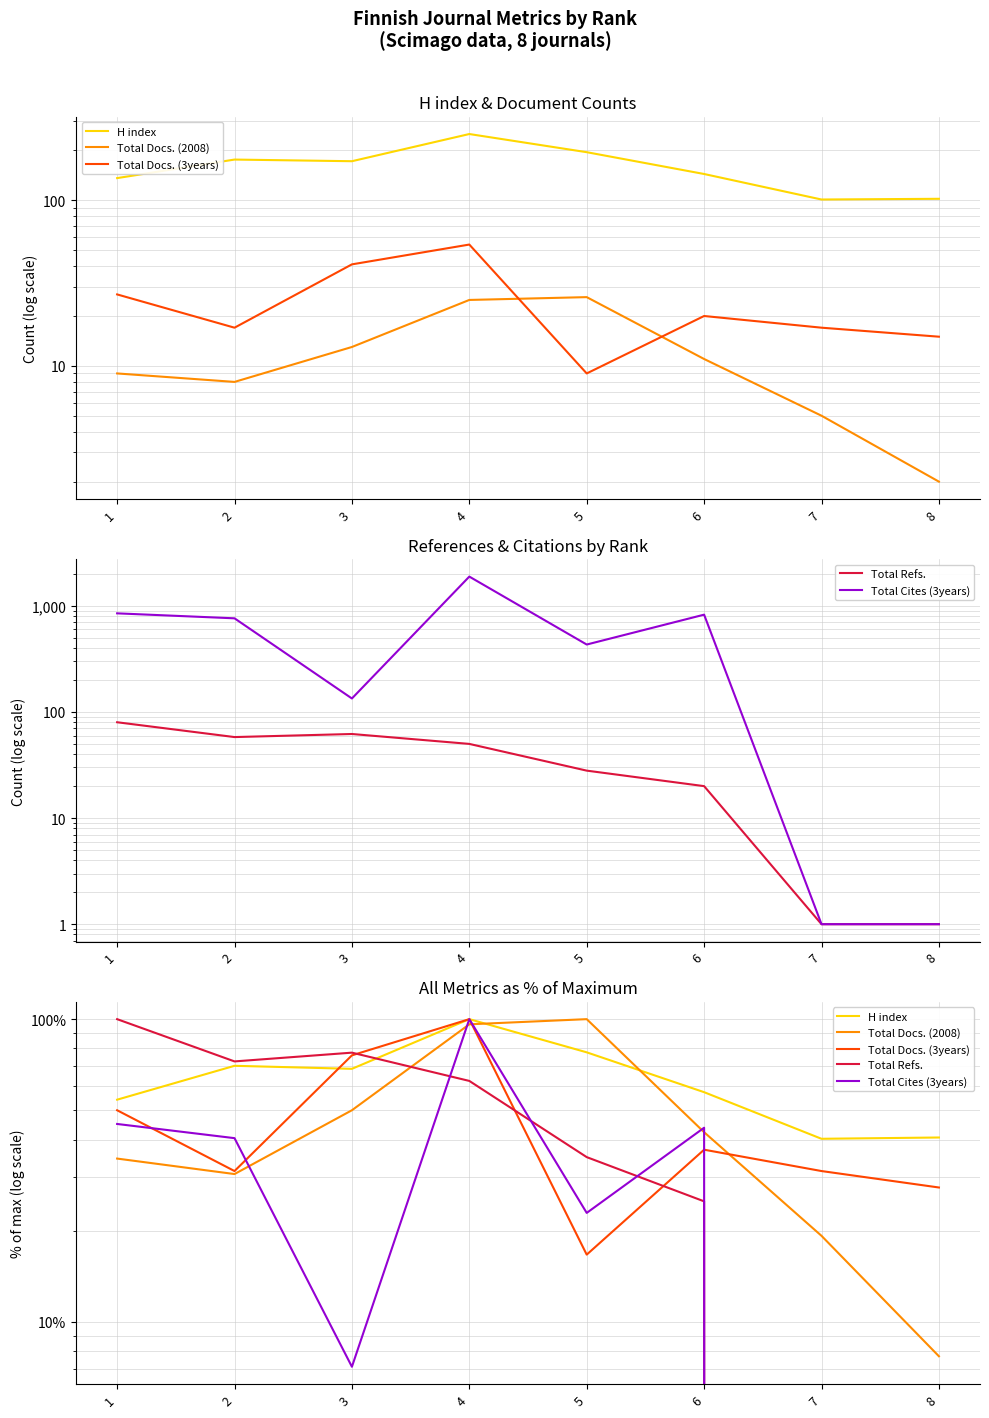

Reading left to right, extract all data points from this chart.

H index: 1=54.2	2=70.1	3=68.5	4=100.0	5=77.7	6=57.4	7=40.2	8=40.6
Total Docs. (2008): 1=34.6	2=30.8	3=50.0	4=96.2	5=100.0	6=42.3	7=19.2	8=7.7
Total Docs. (3years): 1=50.0	2=31.5	3=75.9	4=100.0	5=16.7	6=37.0	7=31.5	8=27.8
Total Refs.: 1=100.0	2=72.5	3=77.5	4=62.5	5=35.0	6=25.0	7=0.0	8=0.0
Total Cites (3years): 1=45.0	2=40.4	3=7.1	4=100.0	5=22.9	6=43.8	7=0.0	8=0.0